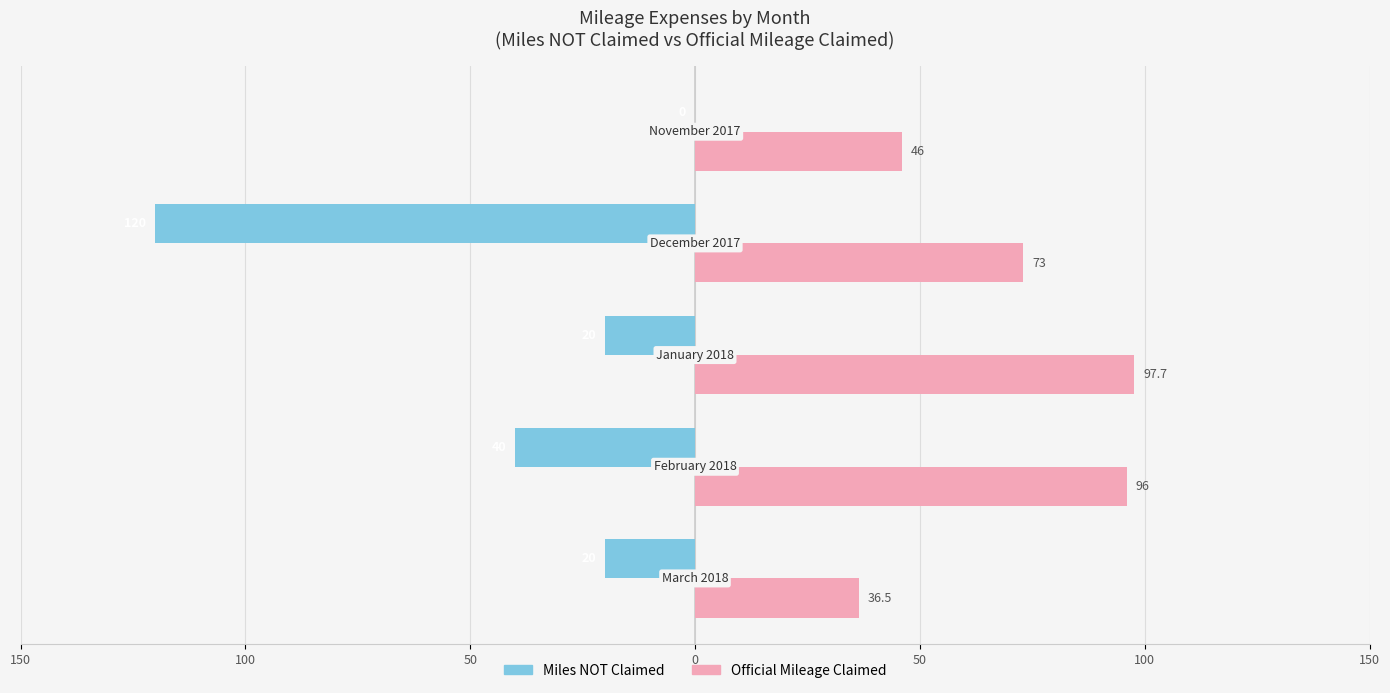

What is the value of the Miles NOT Claimed bar at the 2nd from the left?

-40.0